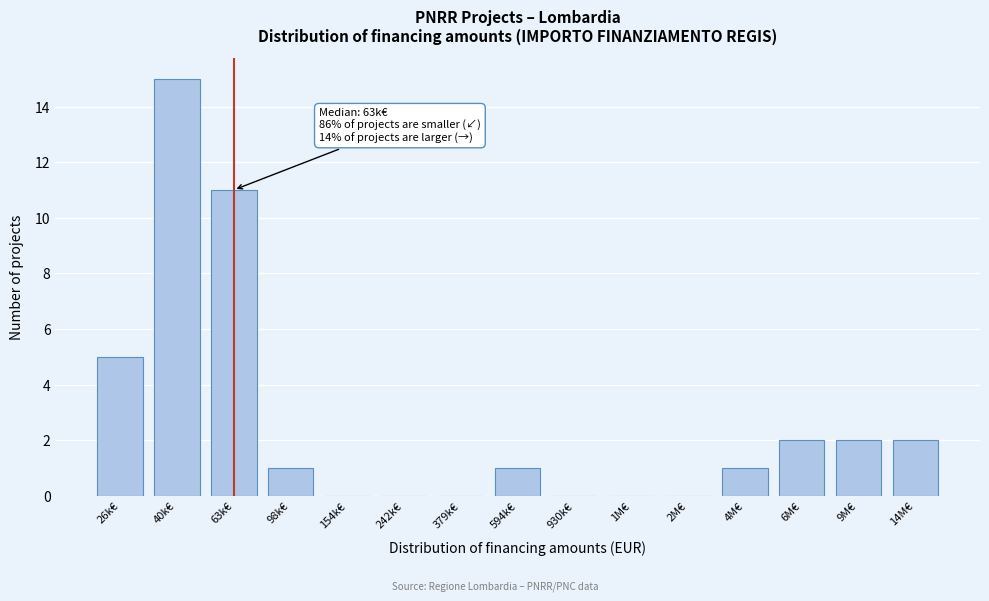

Reading left to right, what are all the values shown in this chart?

26k€=5	40k€=15	63k€=11	98k€=1	154k€=0	242k€=0	379k€=0	594k€=1	930k€=0	1M€=0	2M€=0	4M€=1	6M€=2	9M€=2	14M€=2